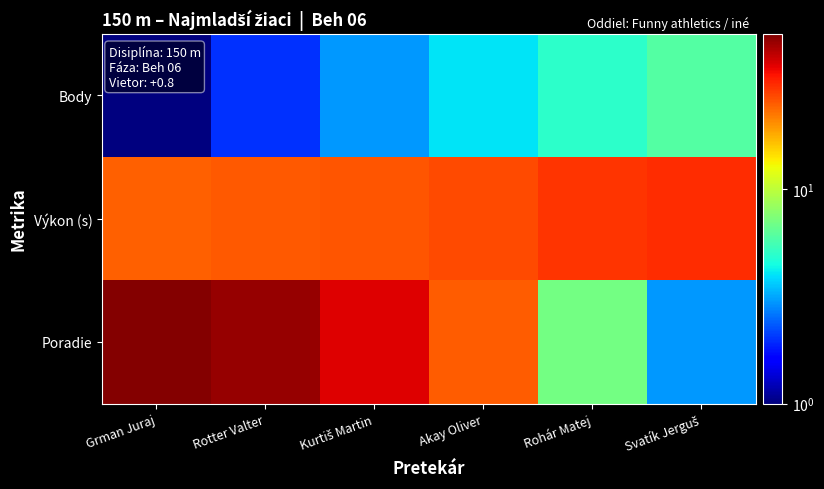

List the series in order of their peak value, highest first.

Poradie, Výkon (s), Body